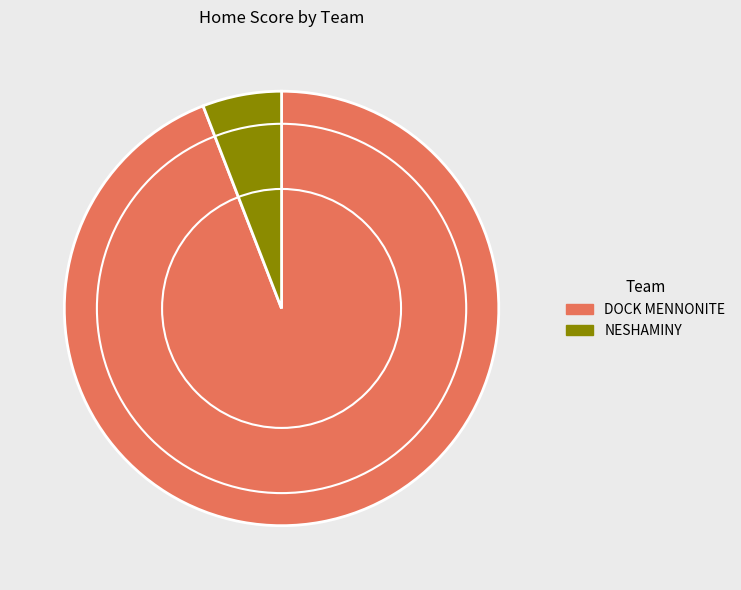

Do DOCK MENNONITE and NESHAMINY together represent more than half of the pie?

Yes